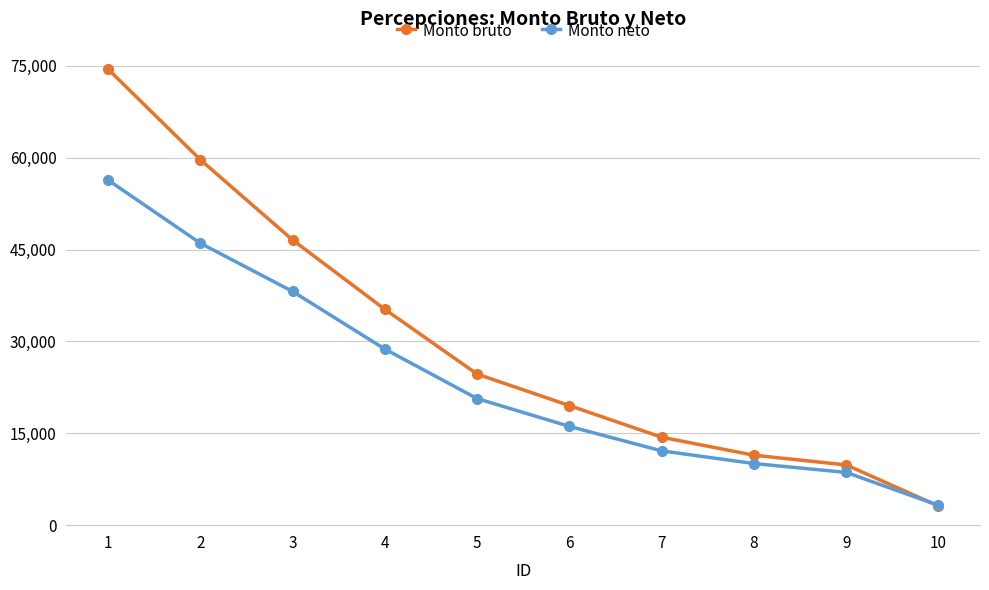

Reading right to left, transcribe all the data shown in this chart.

Monto bruto: 10=3124.0	9=9838.2	8=11425.0	7=14360.0	6=19528.0	5=24672.0	4=35248.0	3=46576.0	2=59687.0	1=74482.0
Monto neto: 10=3241.0	9=8612.0	8=10062.2	7=12130.8	6=16130.8	5=20670.5	4=28759.1	3=38171.0	2=46051.1	1=56360.6